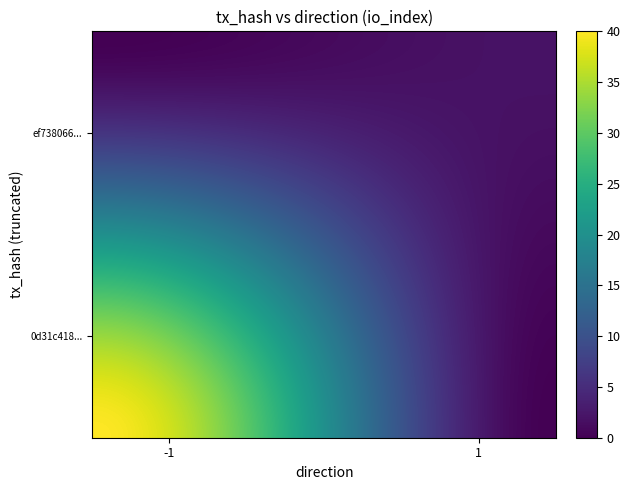

List the series in order of their peak value, highest first.

0d31c418995d6503ec5b1323e153f695073be65, ef7380666430db453f756adf2bc591653c436df